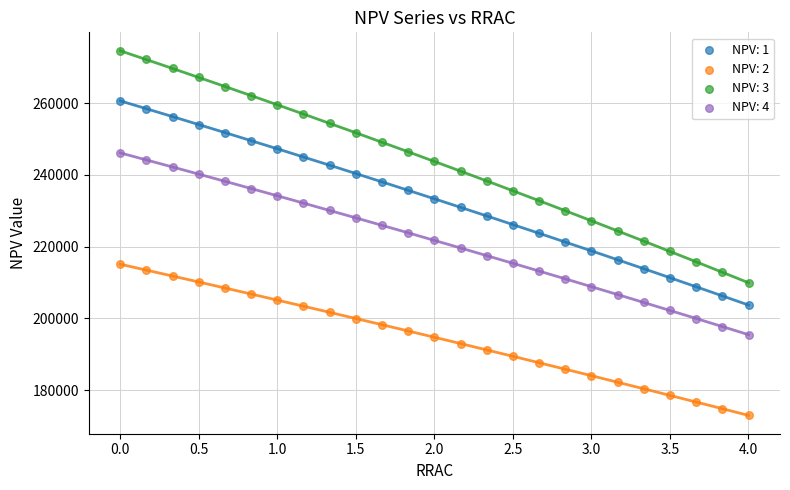

Which series reaches the minimum Y coordinate?

NPV: 2